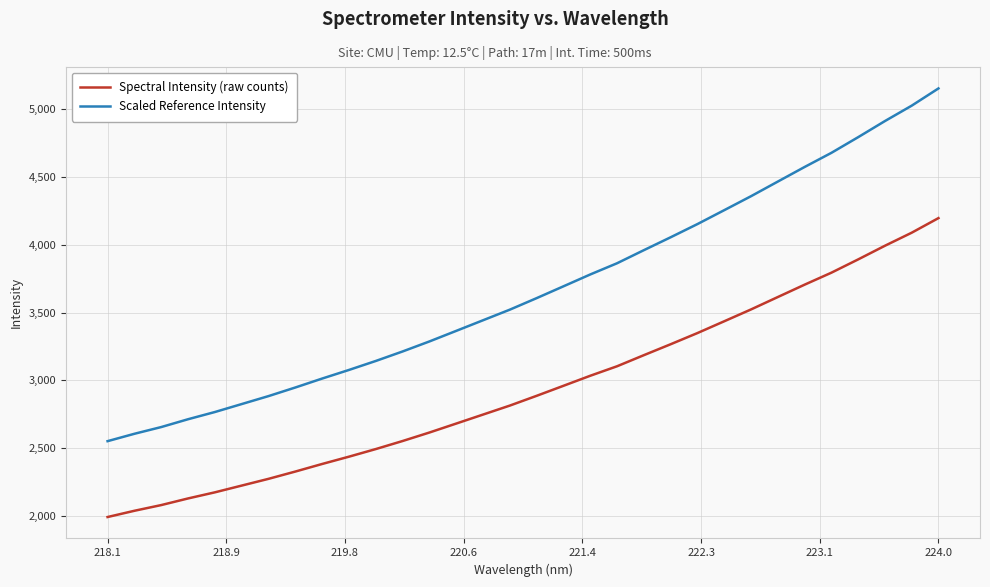

Does the chart display data point markers on the line(s)?

No